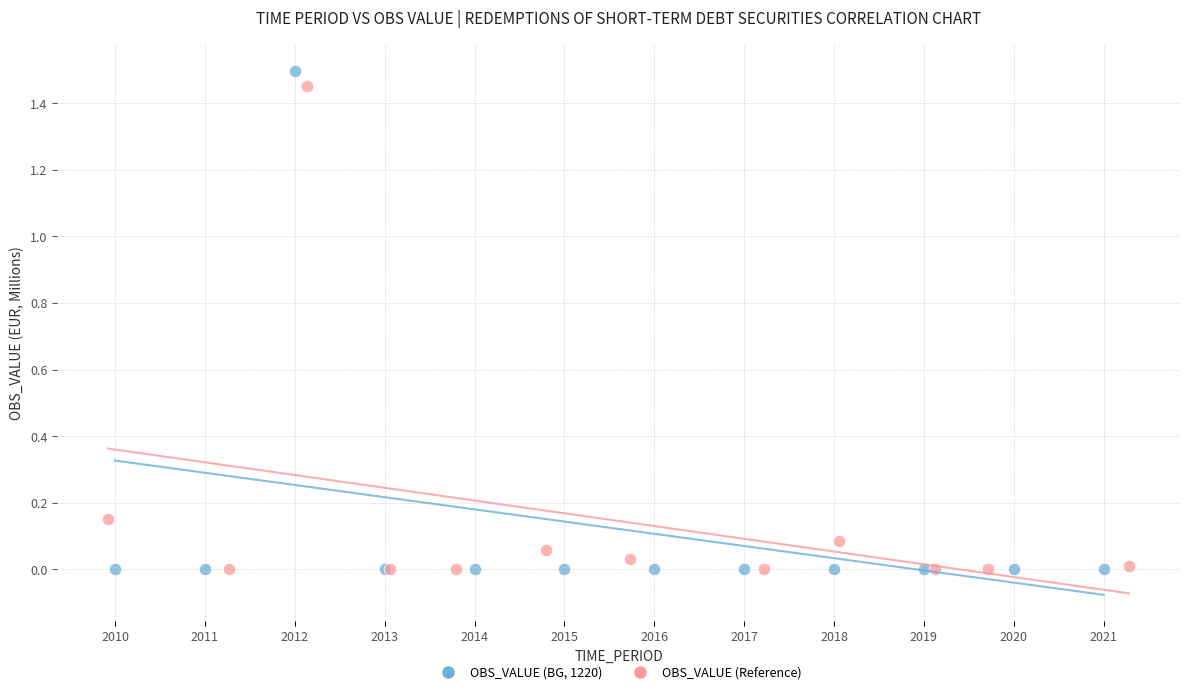

What are all the series names shown in the legend?

OBS_VALUE (BG, 1220), OBS_VALUE (Reference)